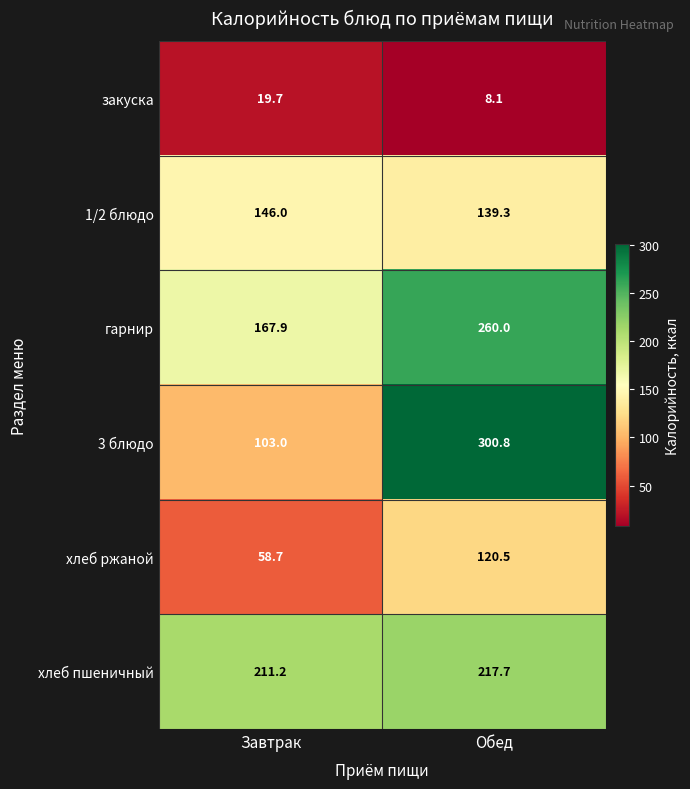

What is the greatest value displayed?

300.8